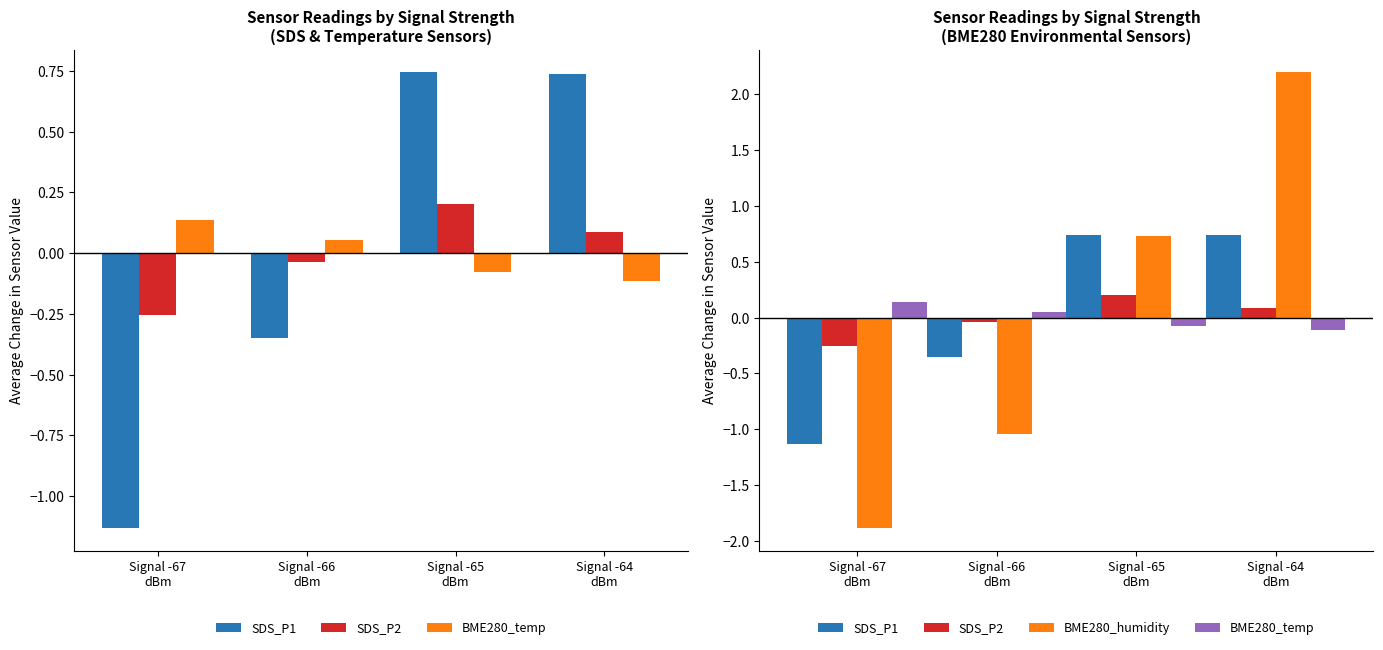

What are all the series names shown in the legend?

SDS_P1, SDS_P2, BME280_temp, BME280_humidity